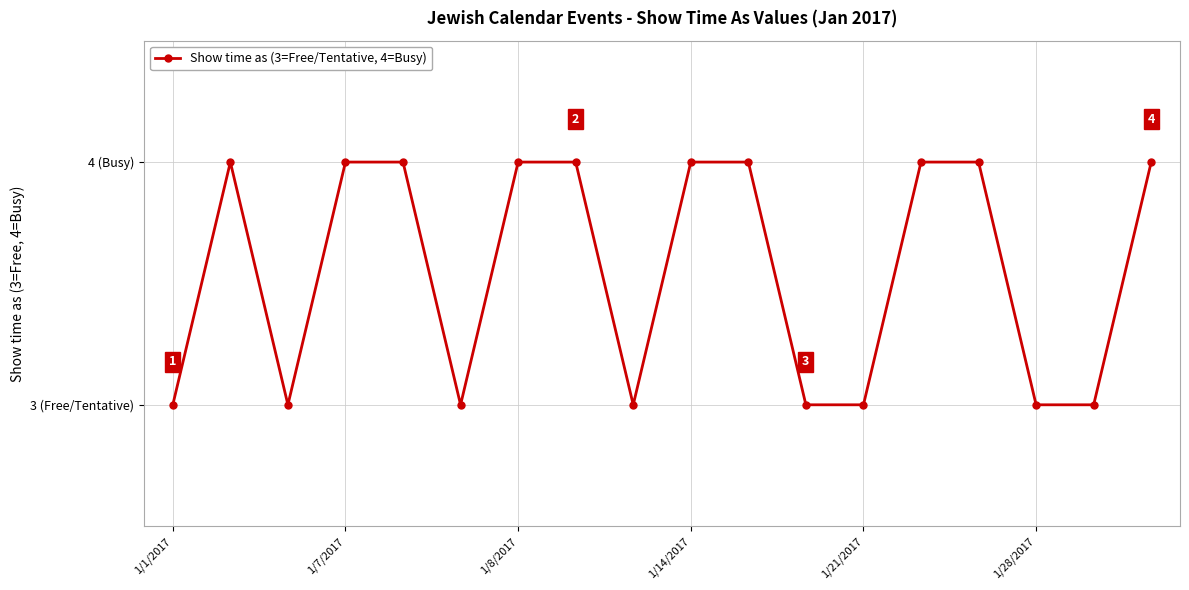

Count the values in the range 3 to 4.

18